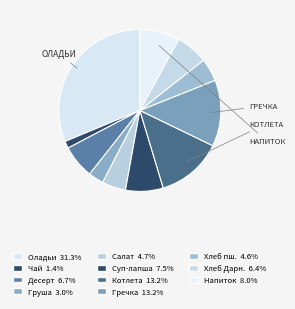

To the nearest percent, what is the average slice percentage?

9%